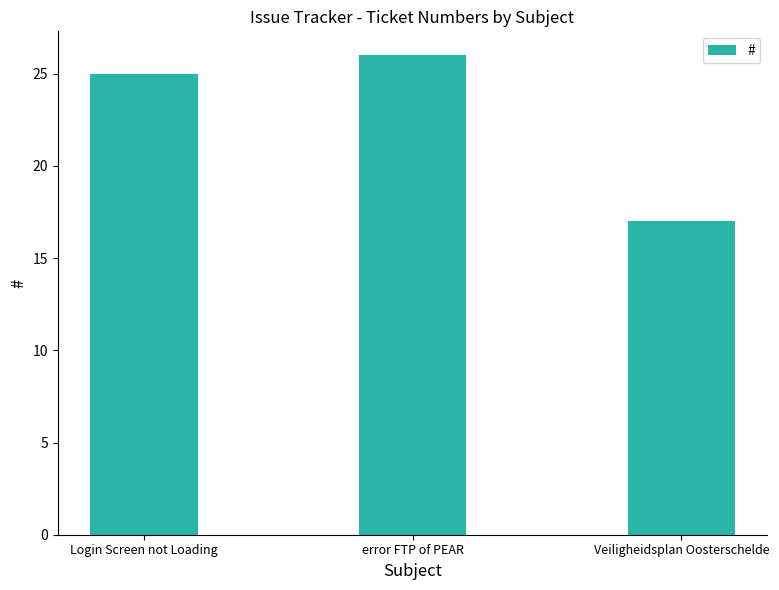

Rank the categories by value from lowest to highest.

Veiligheidsplan Oosterschelde, Login Screen not Loading, error FTP of PEAR